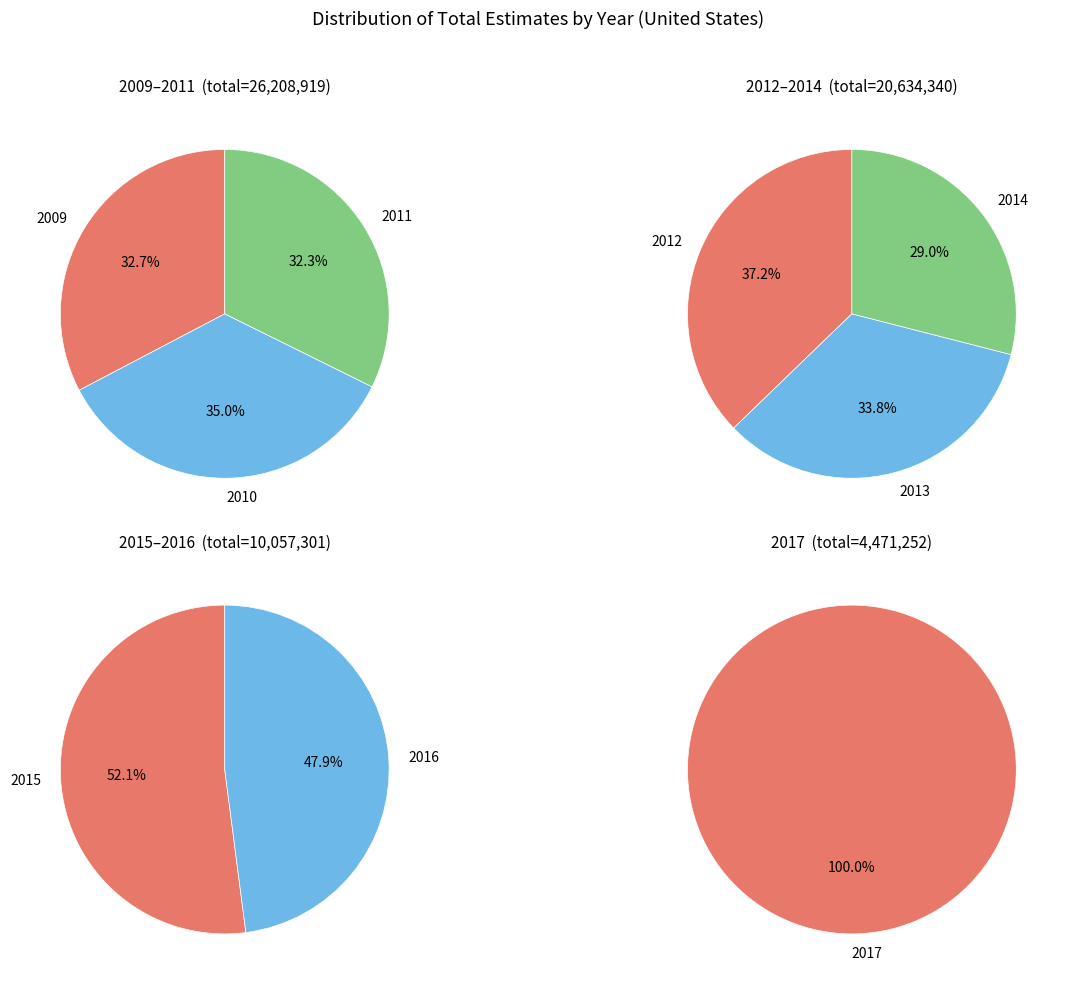

What is the change in value from 2016 to 2017?

-350807